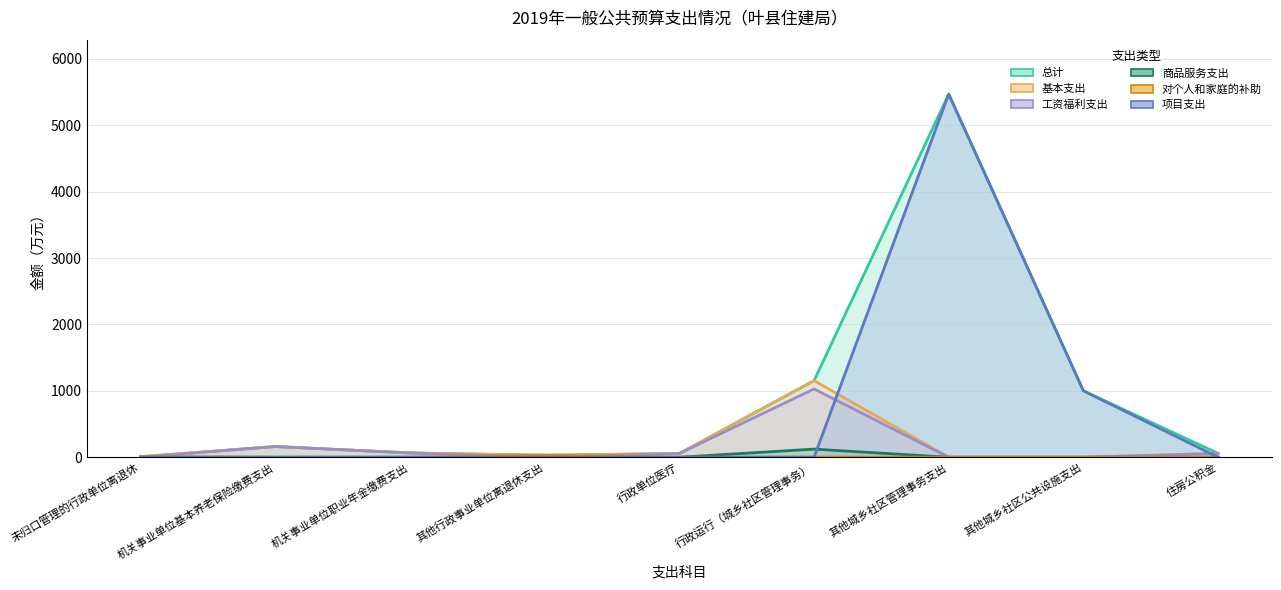

How many lines are shown in the chart?

6